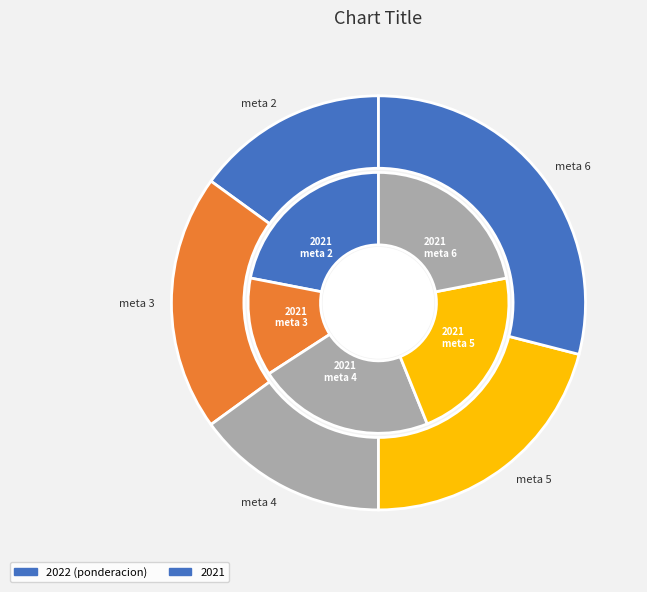

What portion of the pie excludes values_2022?

85.0%